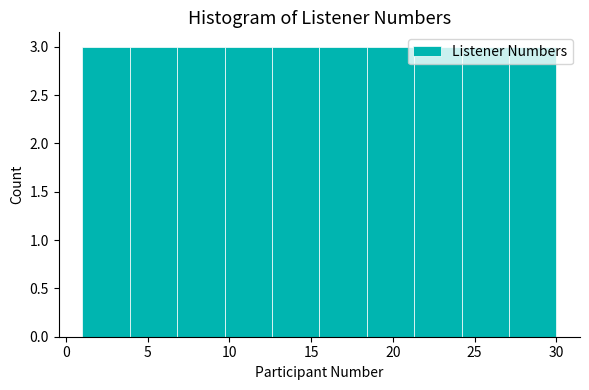

Reading left to right, transcribe this chart: for each bar, give the range it covers on the x-axis and its height. Neither the bar edges nor the heights are printed on the chart, so give them approximately, as read against the axes.

1.0 to 3.9: 3
3.9 to 6.8: 3
6.8 to 9.7: 3
9.7 to 12.6: 3
12.6 to 15.5: 3
15.5 to 18.4: 3
18.4 to 21.3: 3
21.3 to 24.2: 3
24.2 to 27.1: 3
27.1 to 30.0: 3